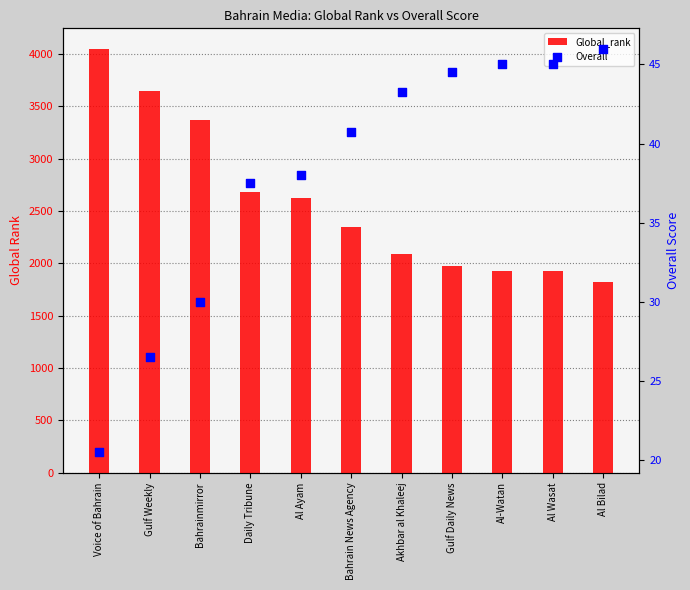

Which series reaches the minimum Y coordinate?

Overall